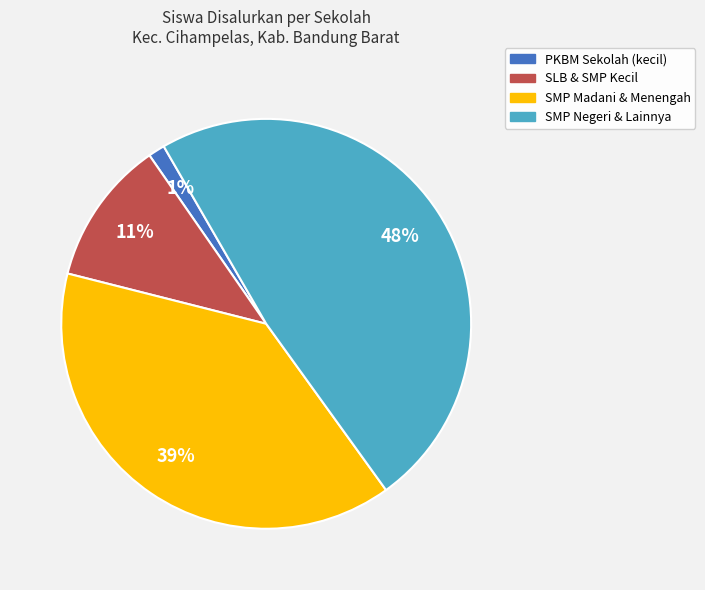

To the nearest percent, what is the difference between the largest and smallest slice percentages?

47%